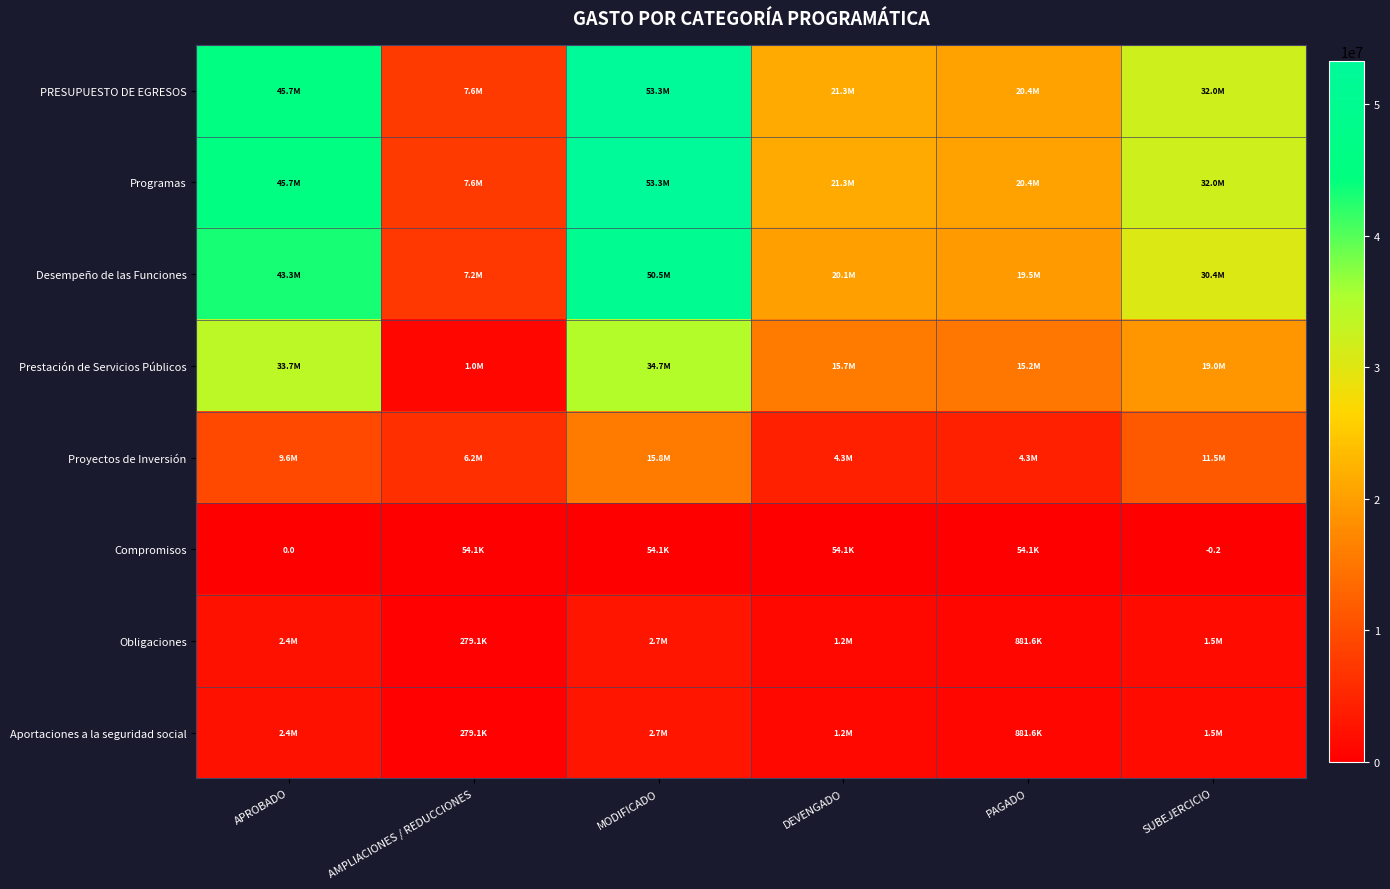

At APROBADO, list the series in order from largest to smallest.

PRESUPUESTO DE EGRESOS, Programas, Desempeño de las Funciones, Prestación de Servicios Públicos, Proyectos de Inversión, Obligaciones, Aportaciones a la seguridad social, Compromisos